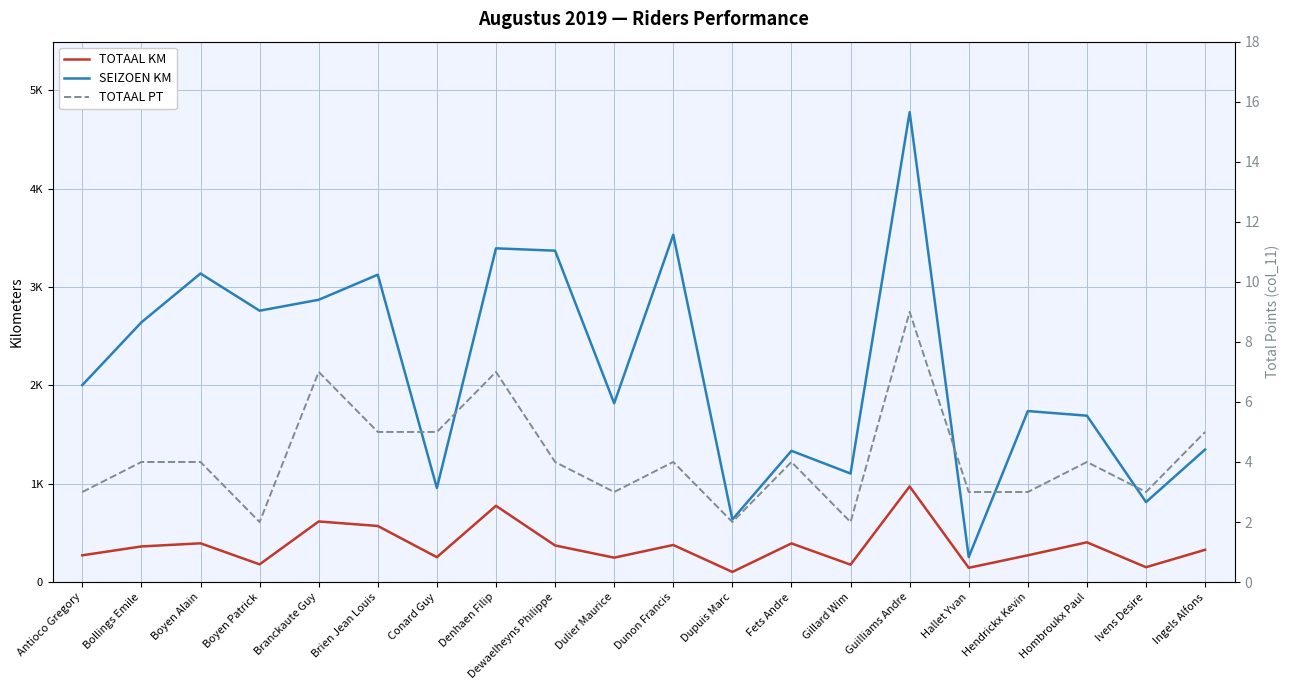

Is it true that TOTAAL PT equals 5 at Ingels Alfons?

True